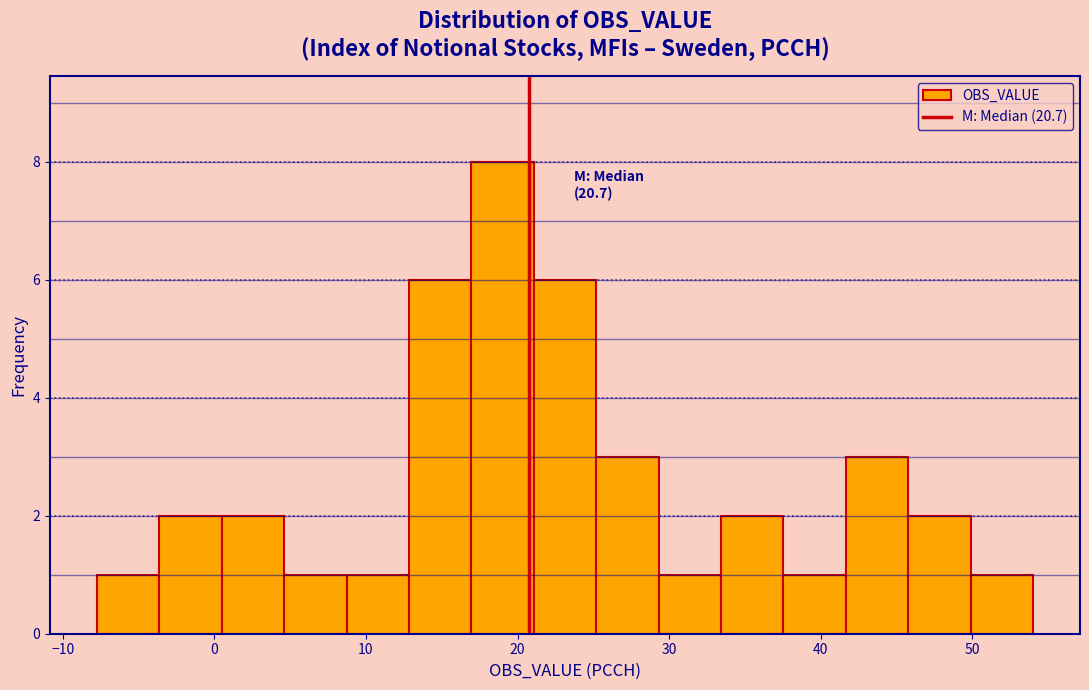

Over which range of the x-axis is the bar tallest?

17 to 21